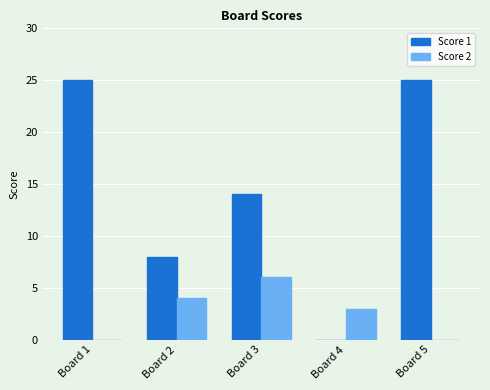

Is it true that Score 2 equals 0 at Board 5?

True